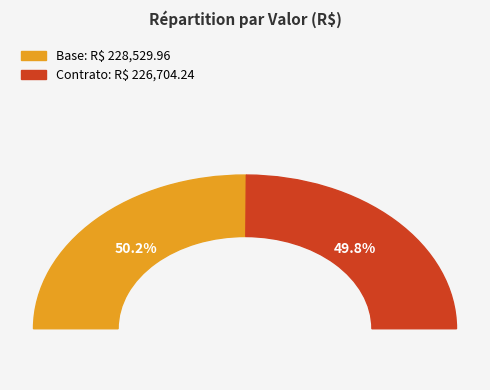

What percentage is the Contrato slice, to the nearest percent?

50%